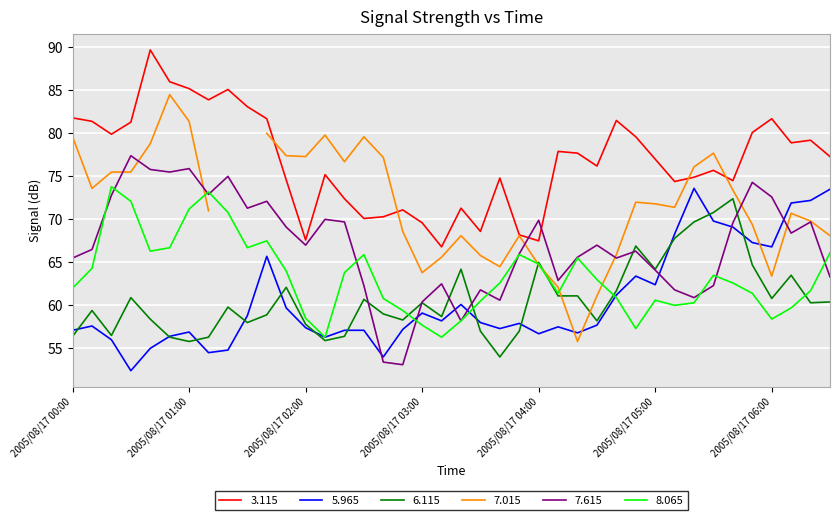

What is the average value of the 5.965 series?

60.6